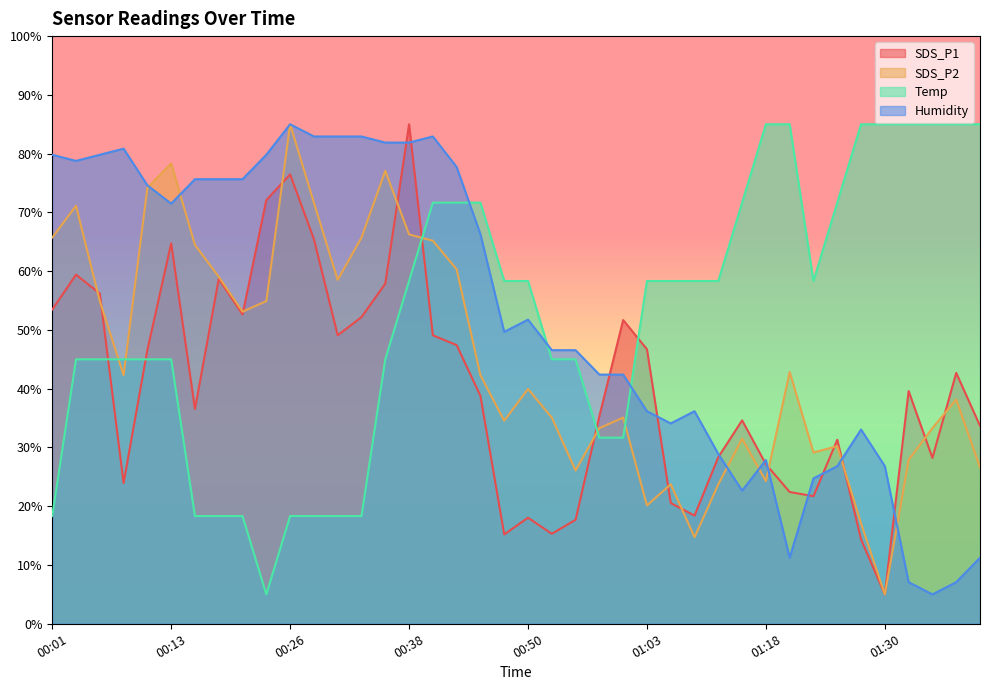

Which category has the lowest value across all series?

01:30